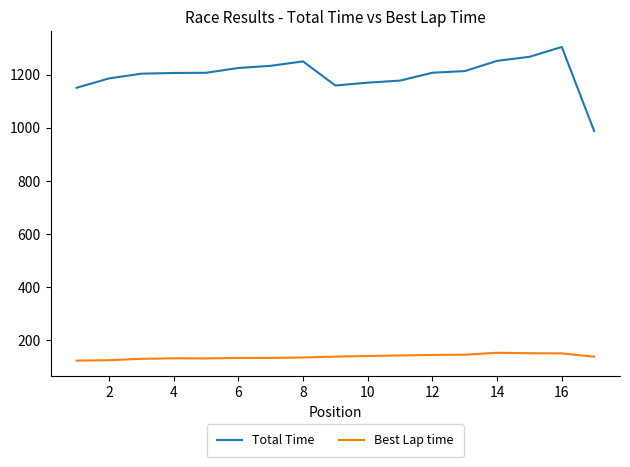

True or false: Total Time and Best Lap time intersect in this chart.

False